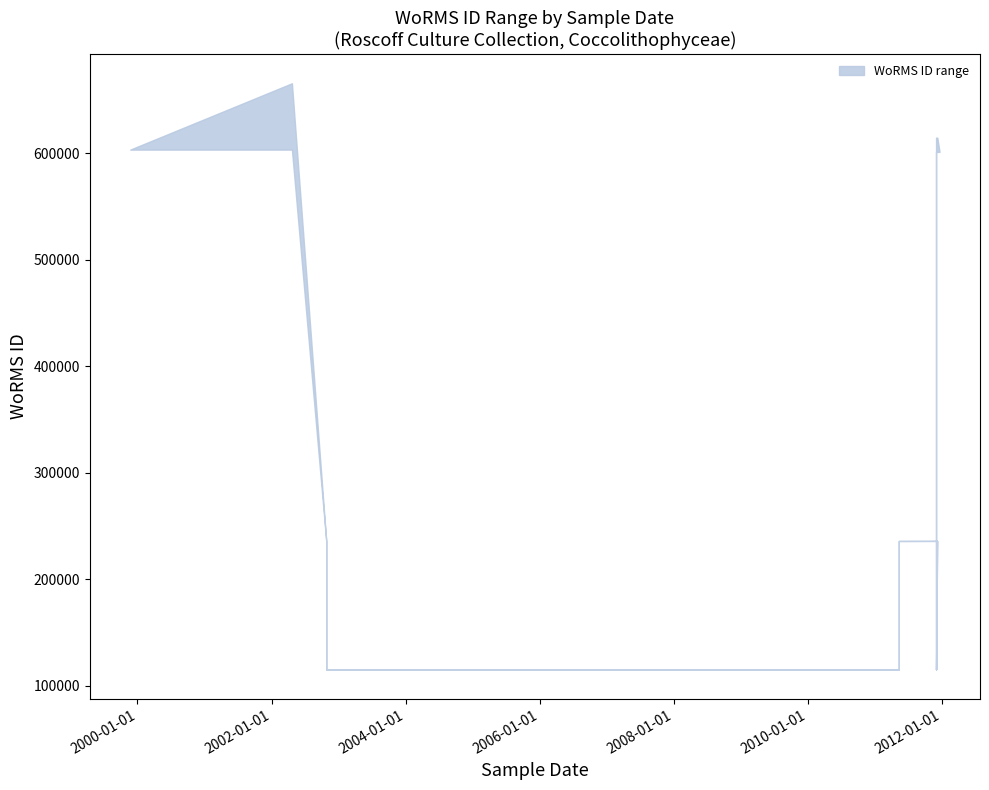

Reading right to left, what are all the values shown in this chart?

upper: 2011-12-20=601148	2011-12-08=614495	2011-12-01=614495	2011-12-01=115104	2011-12-07=235955	2011-05-12=235829	2011-05-12=115104	2010-07-11=115104	2010-07-11=115104	2007-04-26=115104	2002-10-26=115104	2002-10-26=115104	2002-10-26=235923	2002-04-22=665573	1999-11-23=603289
lower: 2011-12-20=601148	2011-12-08=601148	2011-12-01=601148	2011-12-01=115104	2011-12-07=235829	2011-05-12=235829	2011-05-12=115104	2010-07-11=115104	2010-07-11=115104	2007-04-26=115104	2002-10-26=115104	2002-10-26=115104	2002-10-26=235923	2002-04-22=603289	1999-11-23=603289